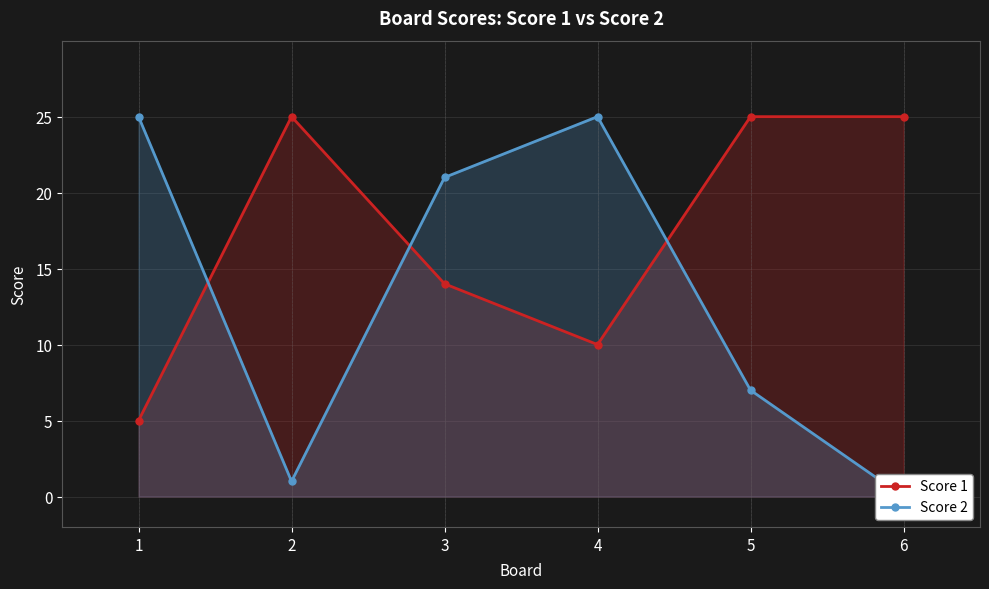

What is the difference between the Score 1 values at 2 and 4?

15